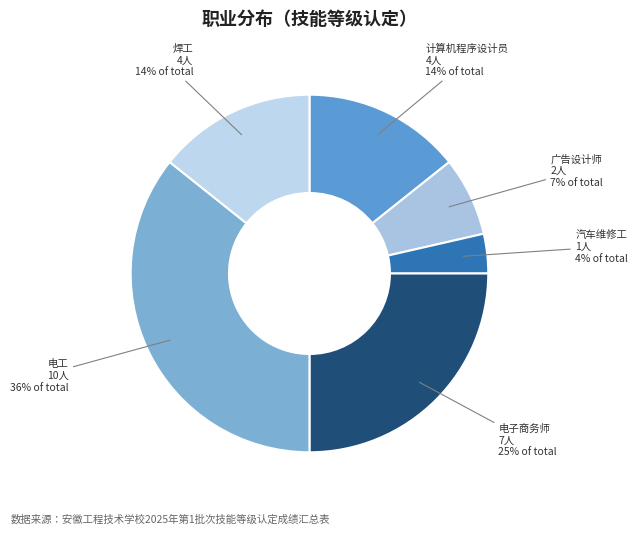

To the nearest percent, what percentage of the pie is 电工?

36%